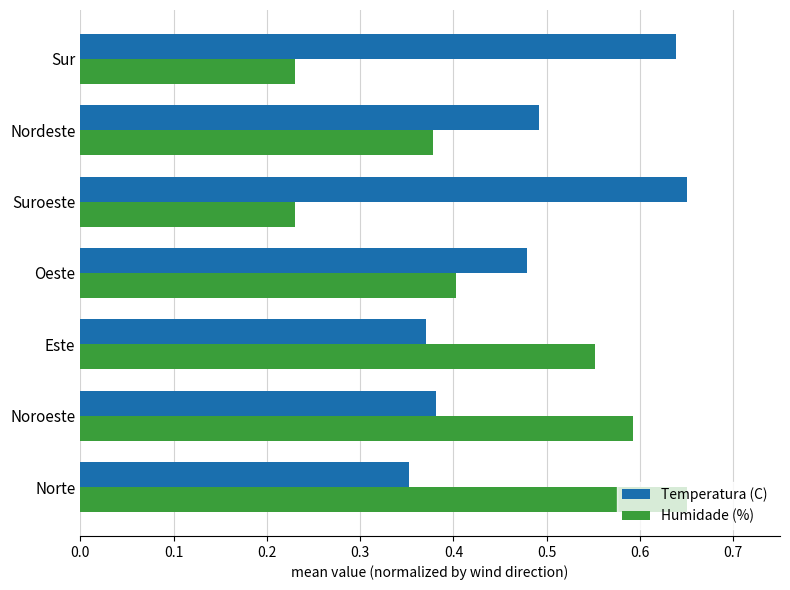

Count the number of categories in the chart.

7